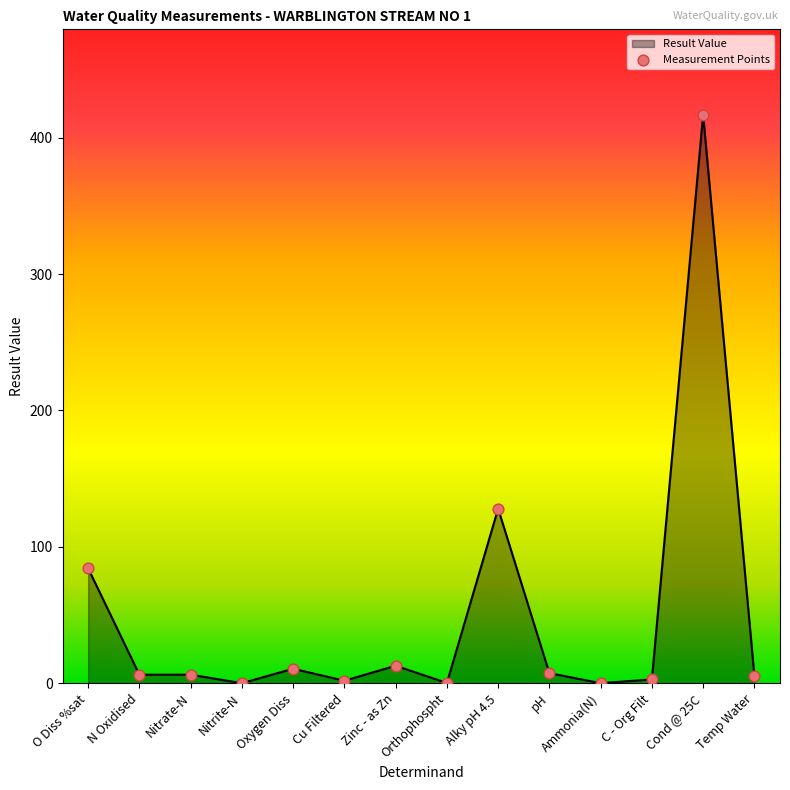

What is the change in value from Zinc - as Zn to Alky pH 4.5?

+115.2